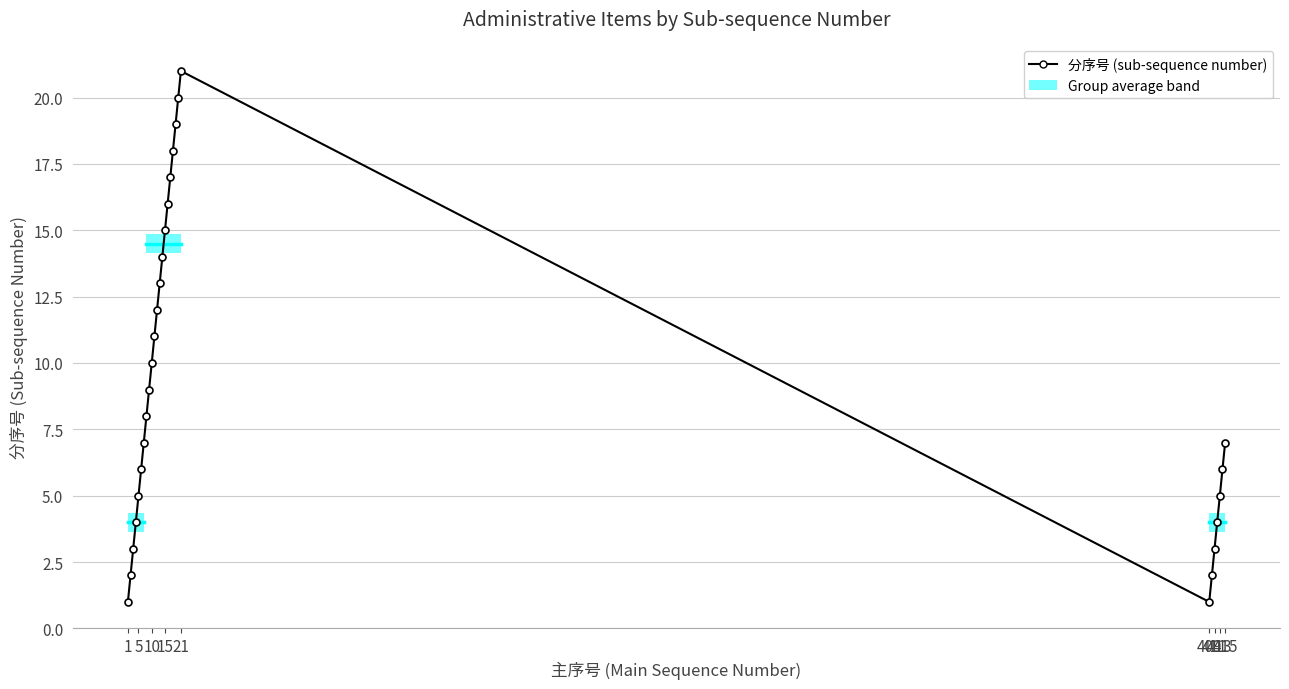

How many interior local peaks (higher than both neighbors) does the data have?

1